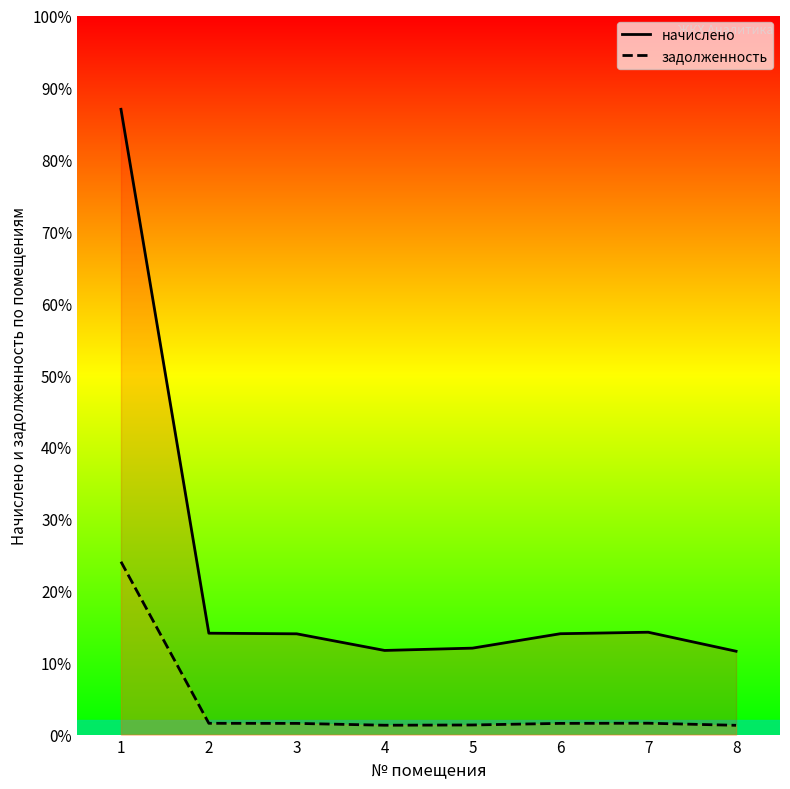

Where is the first local maximum for начислено?

7